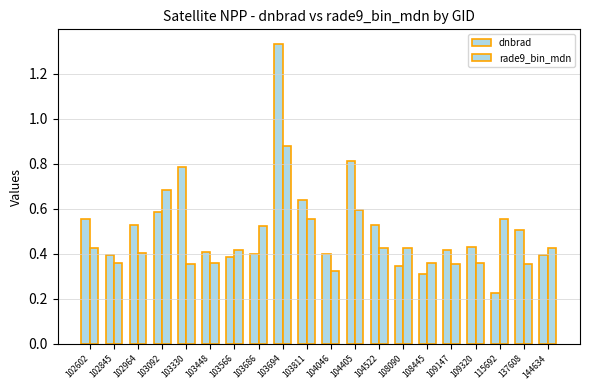

What is the sum of all dnbrad values?

10.4